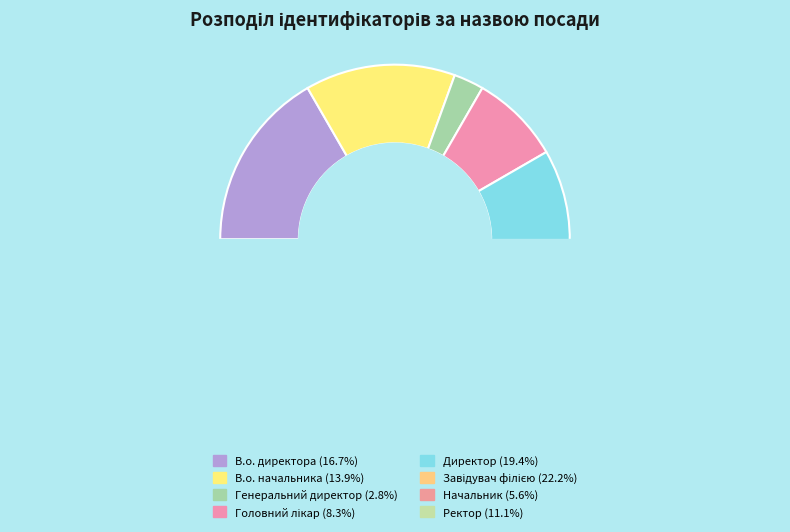

How many segments does this pie chart have?

8